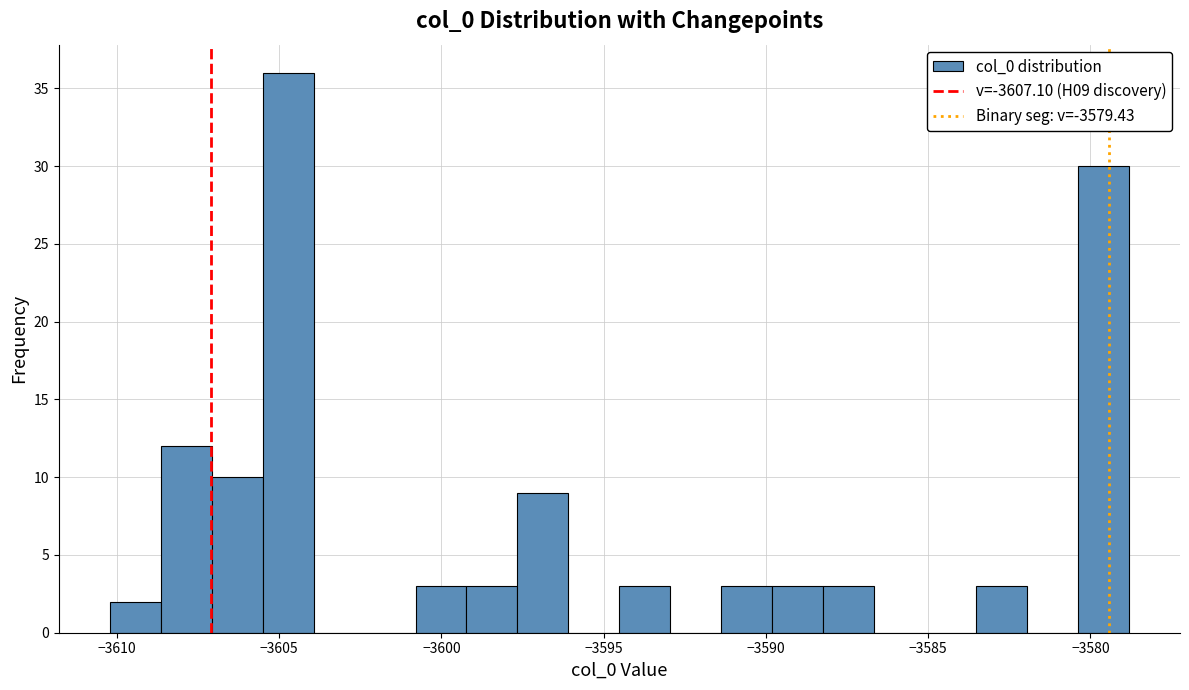

Read against the x-axis, roughly where is the centre of the tallest bar?

-3604.5